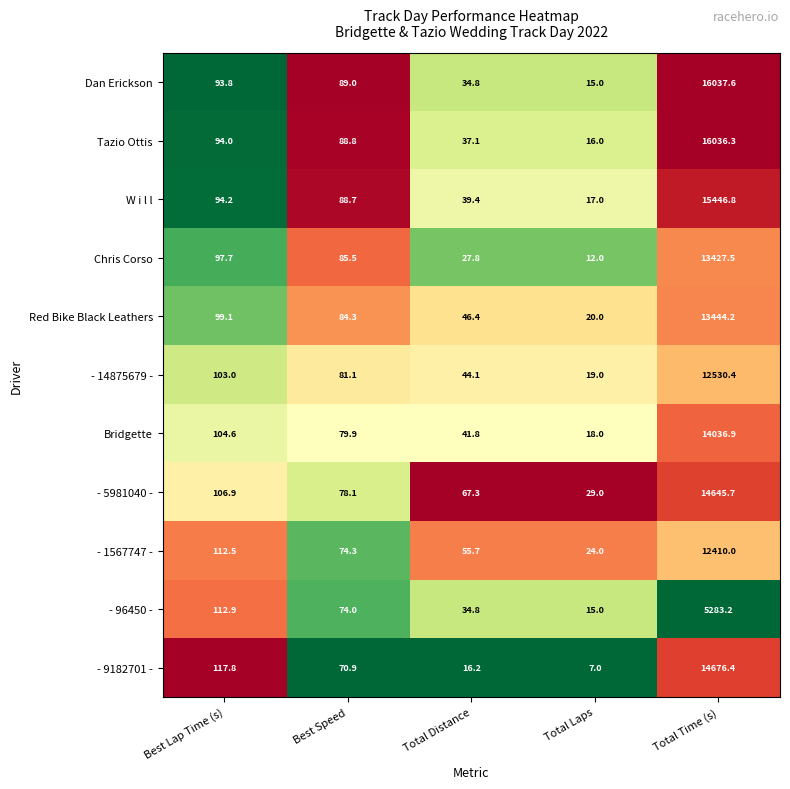

What is the sum of the - 14875679 - values at Best Speed and Total Laps?

100.1